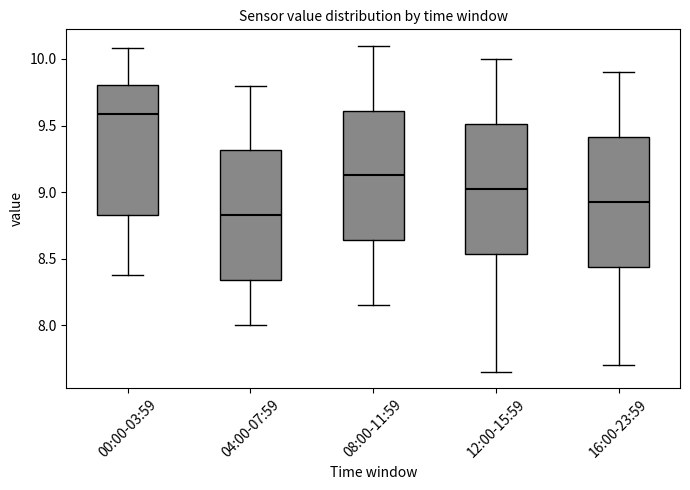

Which box has the highest median line?

00:00-03:59